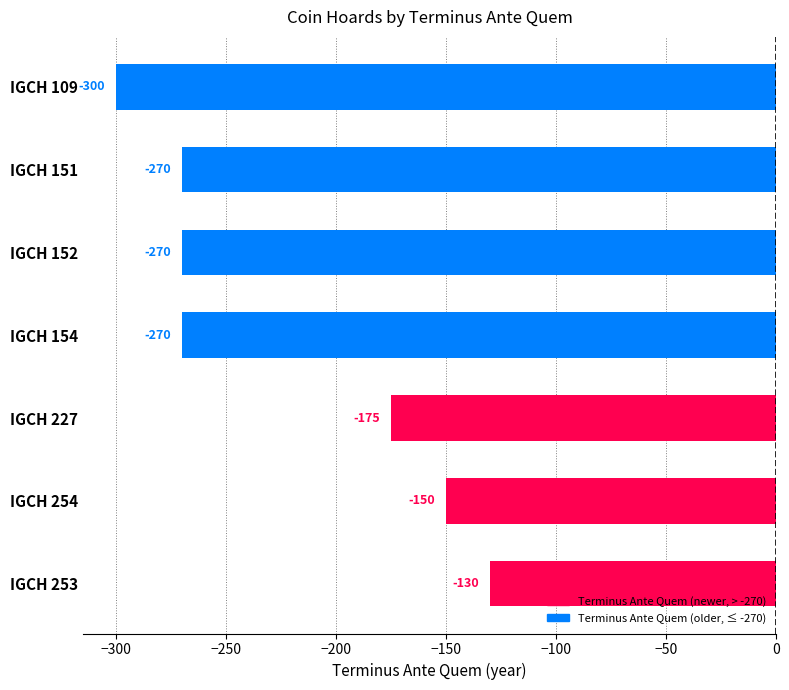

Read the value at IGCH 152, to the nearest 50.

-250